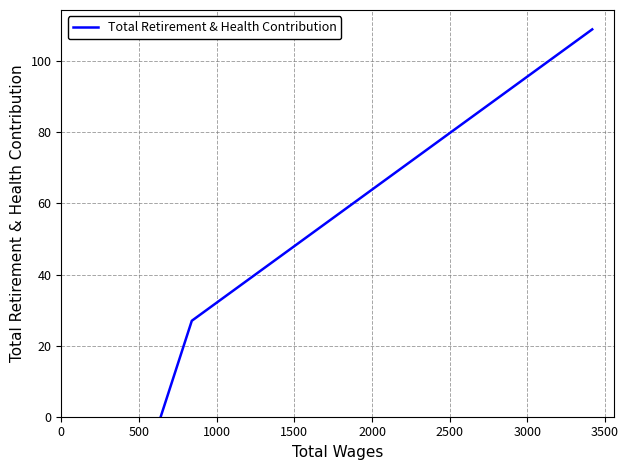

What is the greatest value displayed?

109